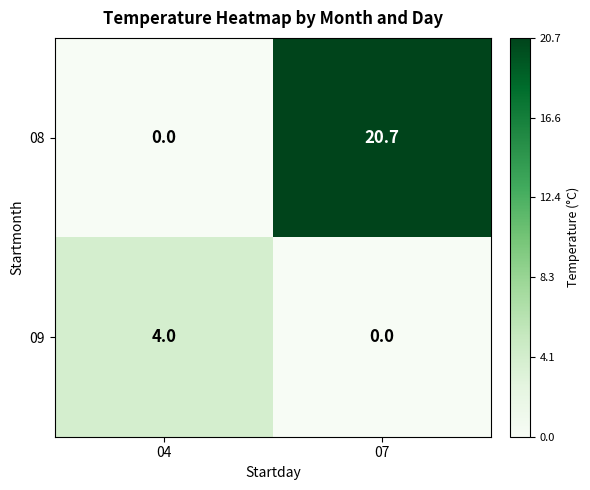

Which category has the lowest value in the 08 series?

04